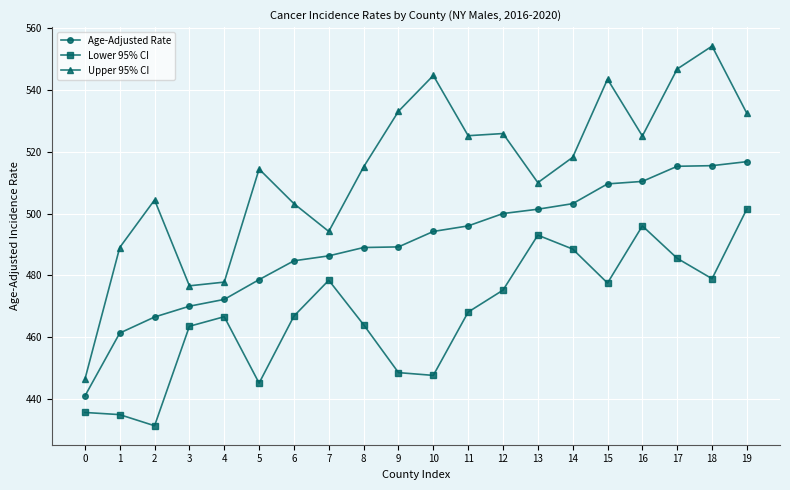

True or false: Lower 95% CI and Age-Adjusted Rate cross at least once.

False